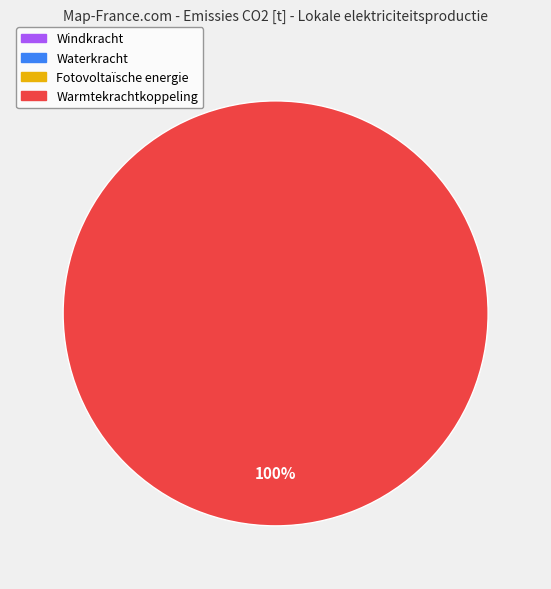

Is there a majority slice in this chart?

Yes